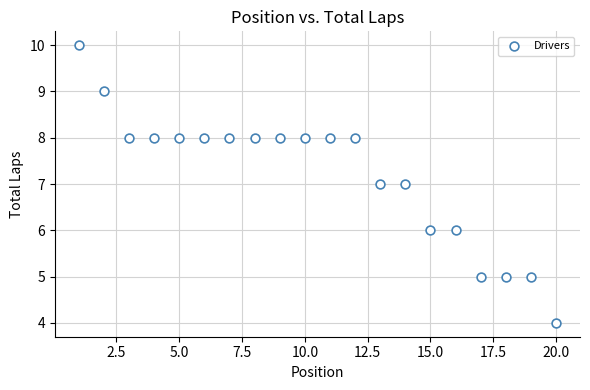

What is the range of Y values (max minus min)?

6